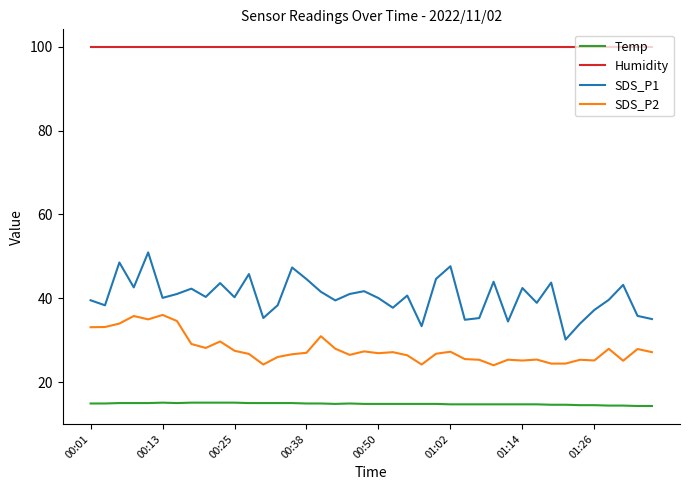

List the series in order of their peak value, highest first.

Humidity, SDS_P1, SDS_P2, Temp